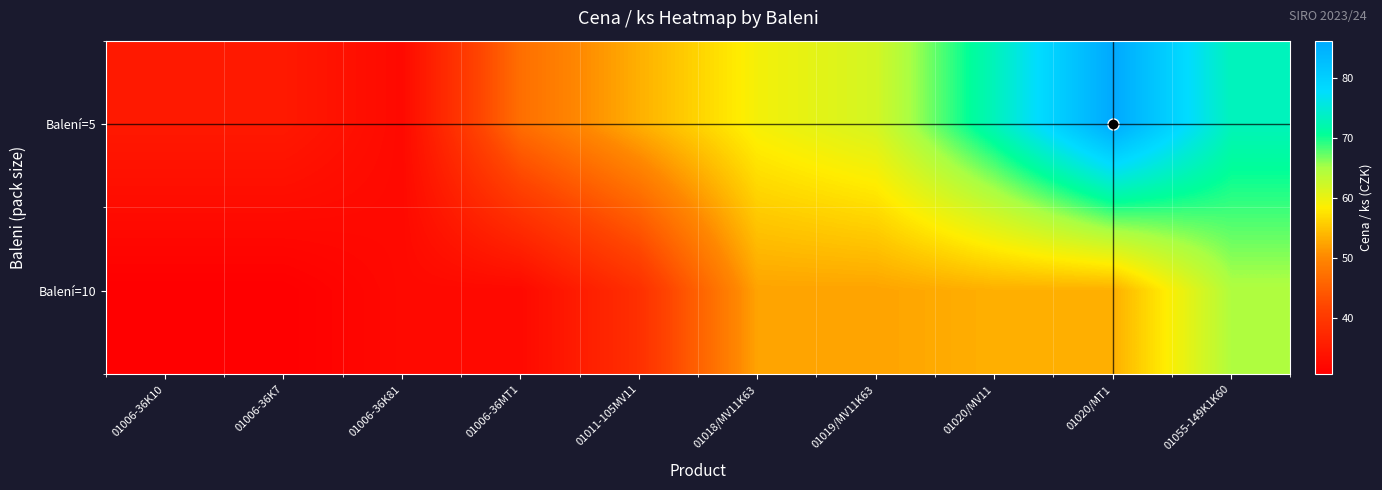

Which series has the largest total across all categories?

Balení=5